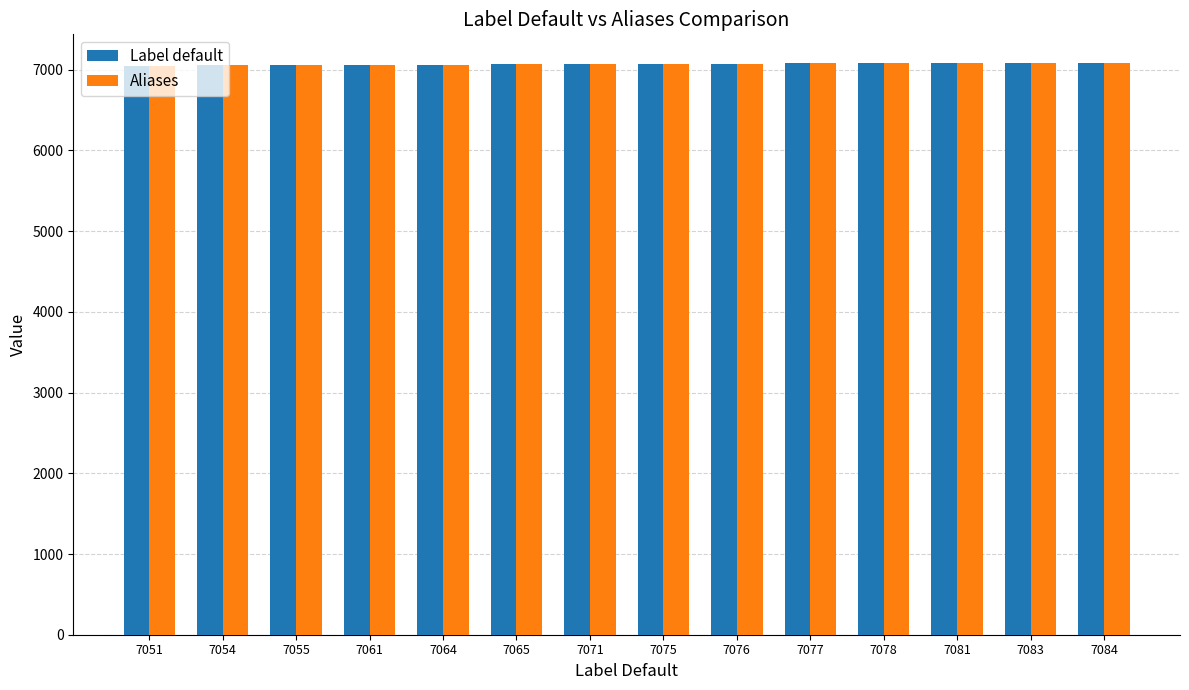

What is the difference between the Label default values at 7075 and 7051?

24